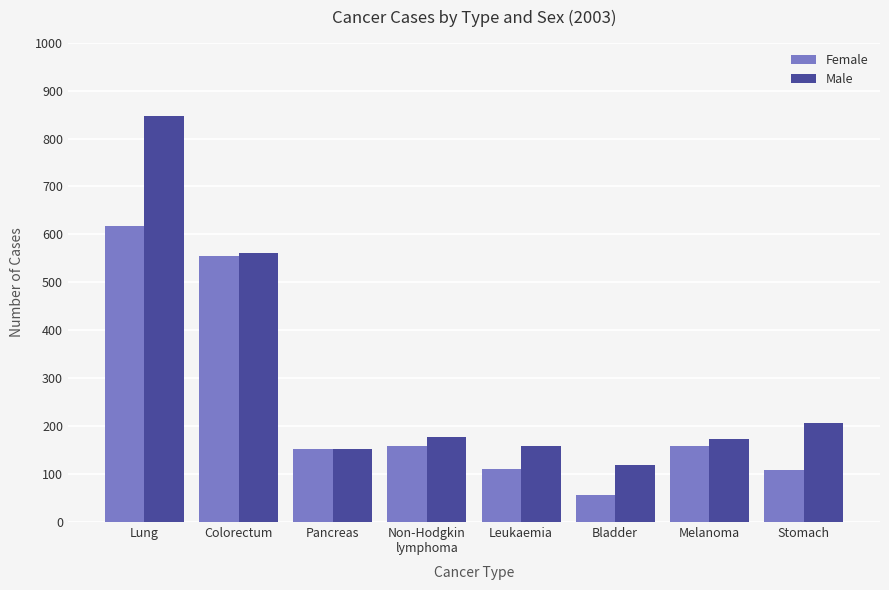

Where is Male nearest to the value 484?

Colorectum